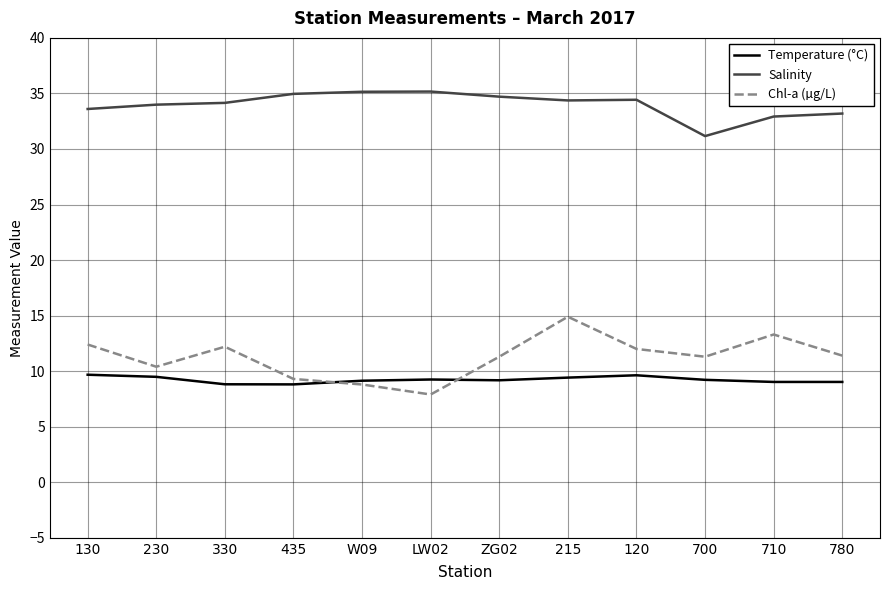

What position from the left is 780?

12